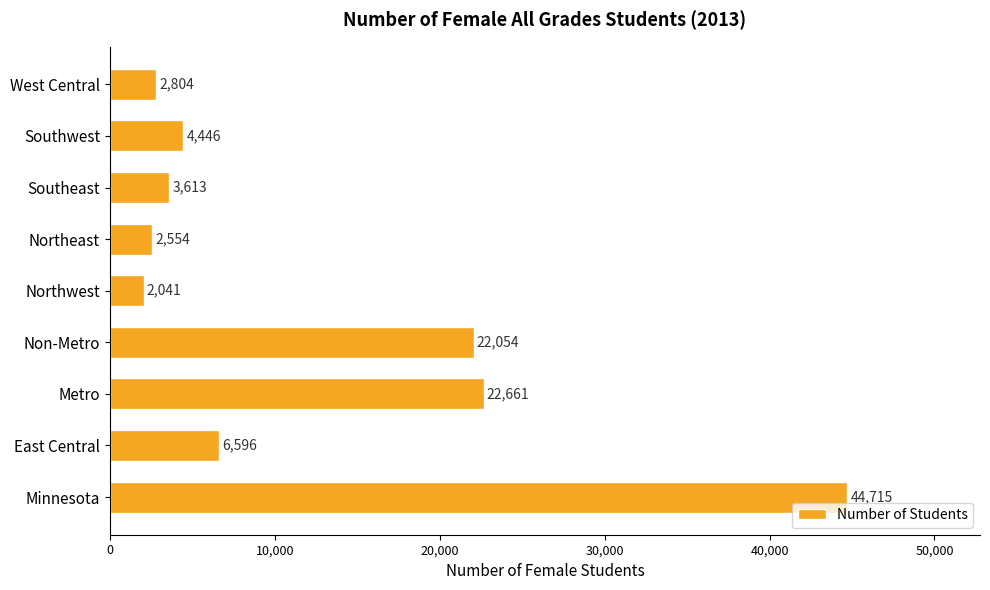

At which label is the value closest to 23378?

Metro